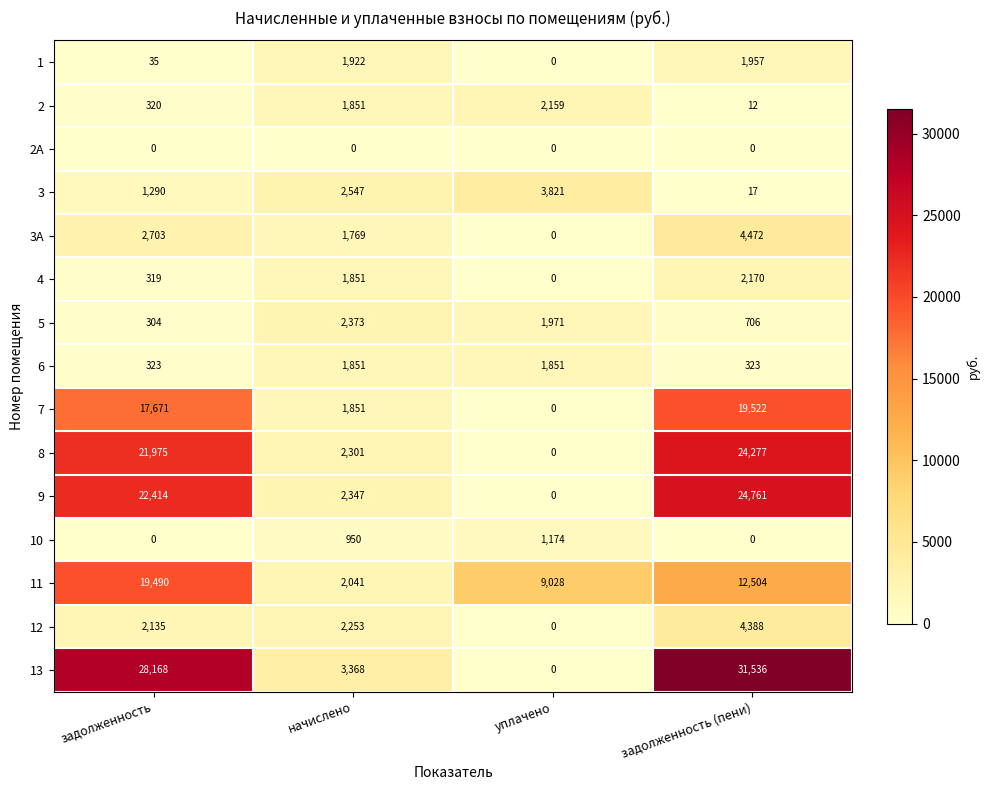

At which category is the sum across all series the highest?

задолженность (пени)